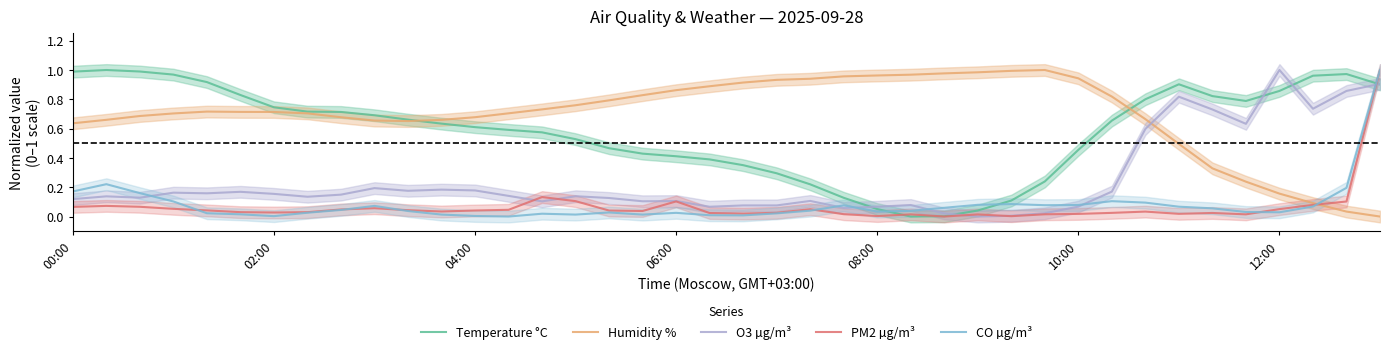

How many lines are shown in the chart?

5